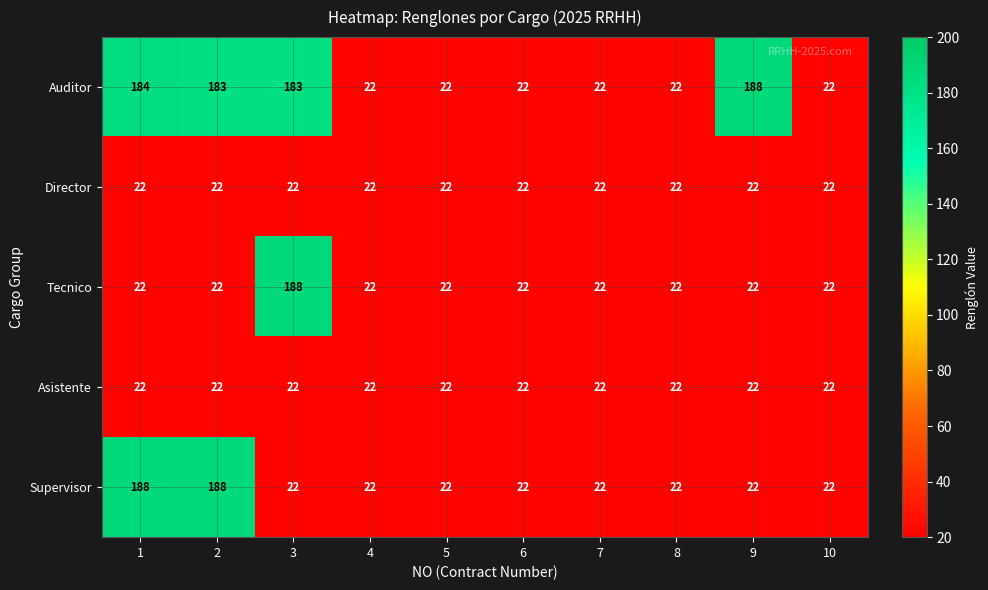

At which category is the sum across all series the highest?

1